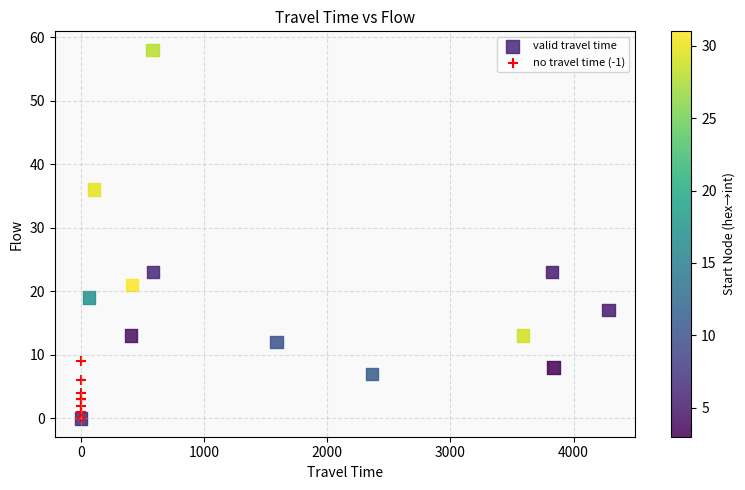

Which series contains the highest Y value?

valid travel time